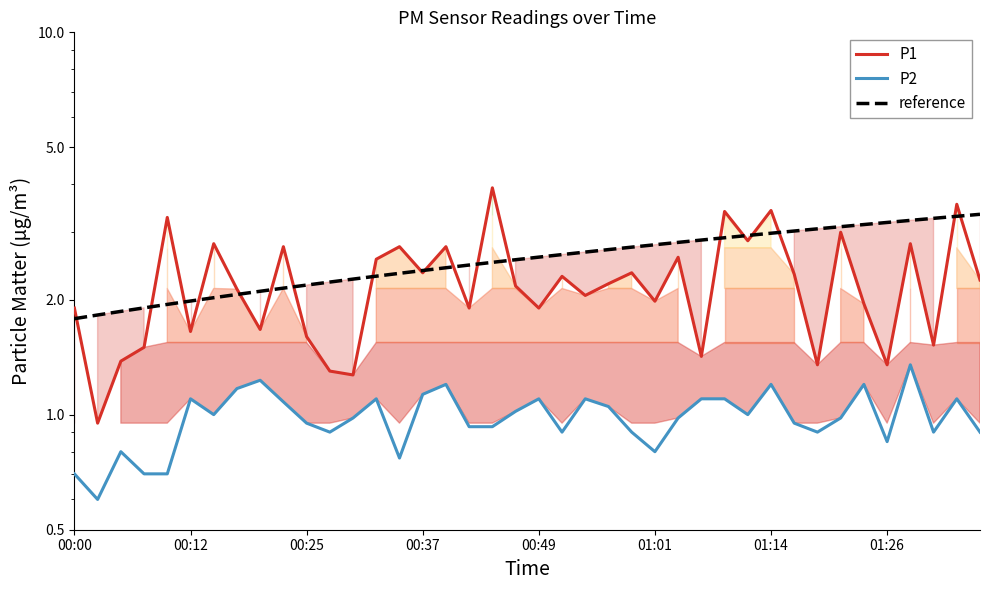

Between 13 and 37, which is larger?

13